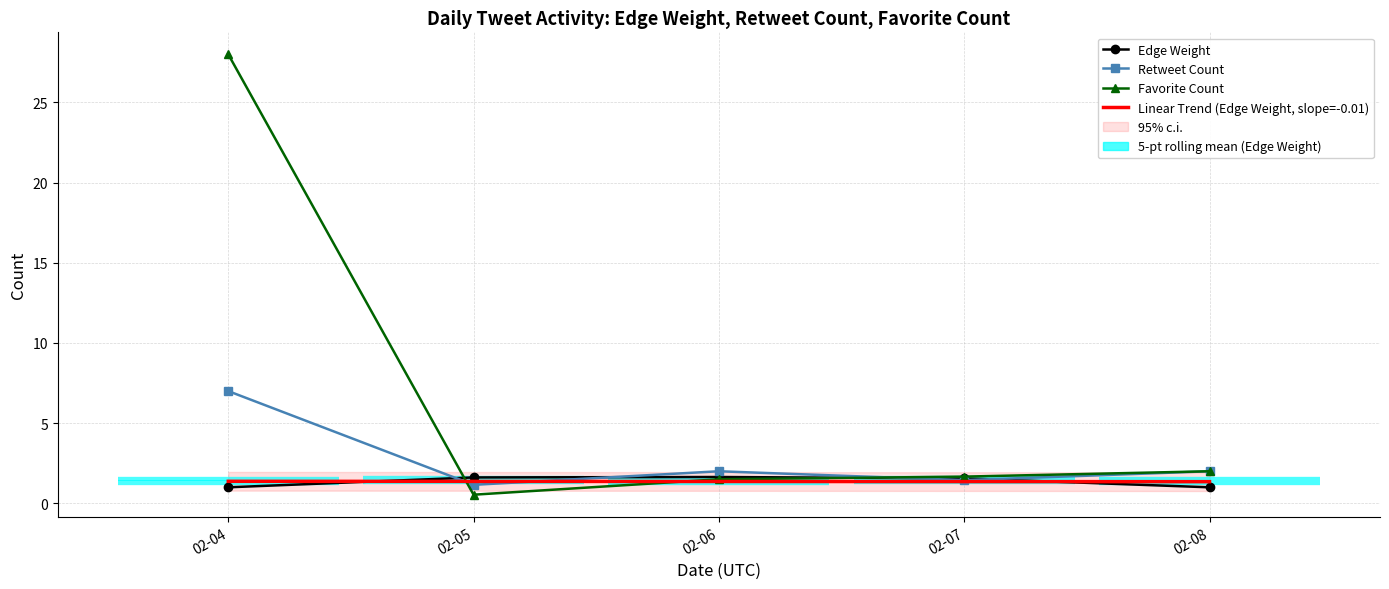

What is the average value of the Retweet Count series?

2.7